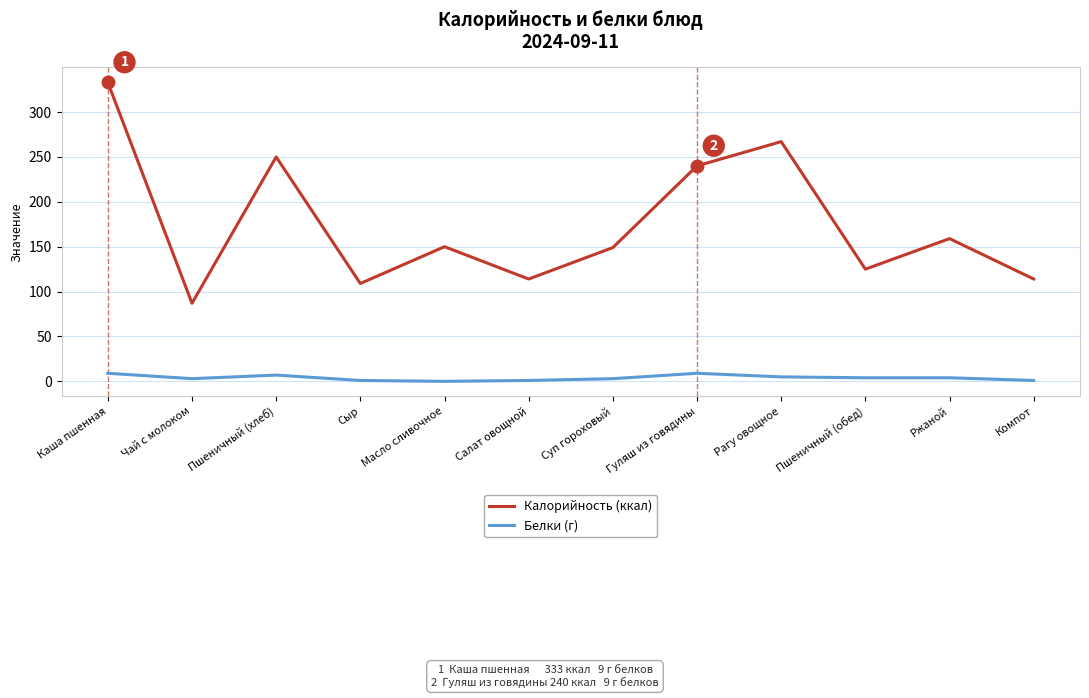

What is the sum of the Калорийность (ккал) values at Сыр and Рагу овощное?

376